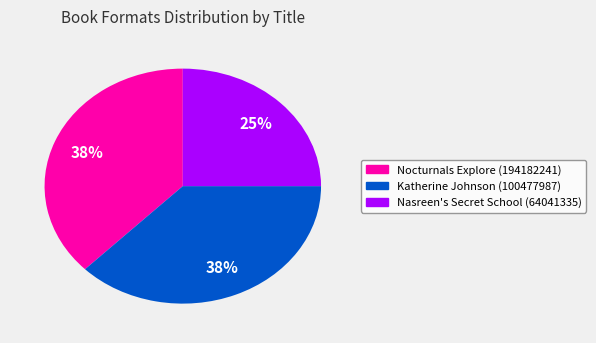

Is it true that Katherine Johnson (100477987) is 27% of the pie?

False